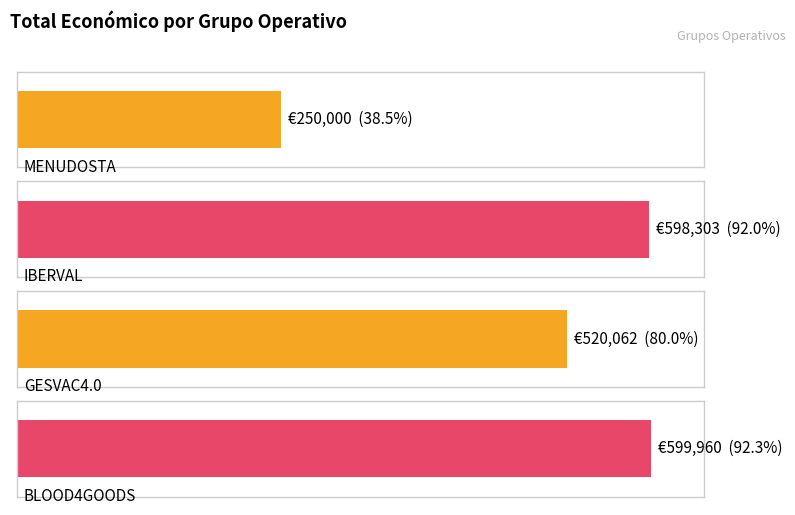

Which label corresponds to the largest value in the chart?

BLOOD4GOODS